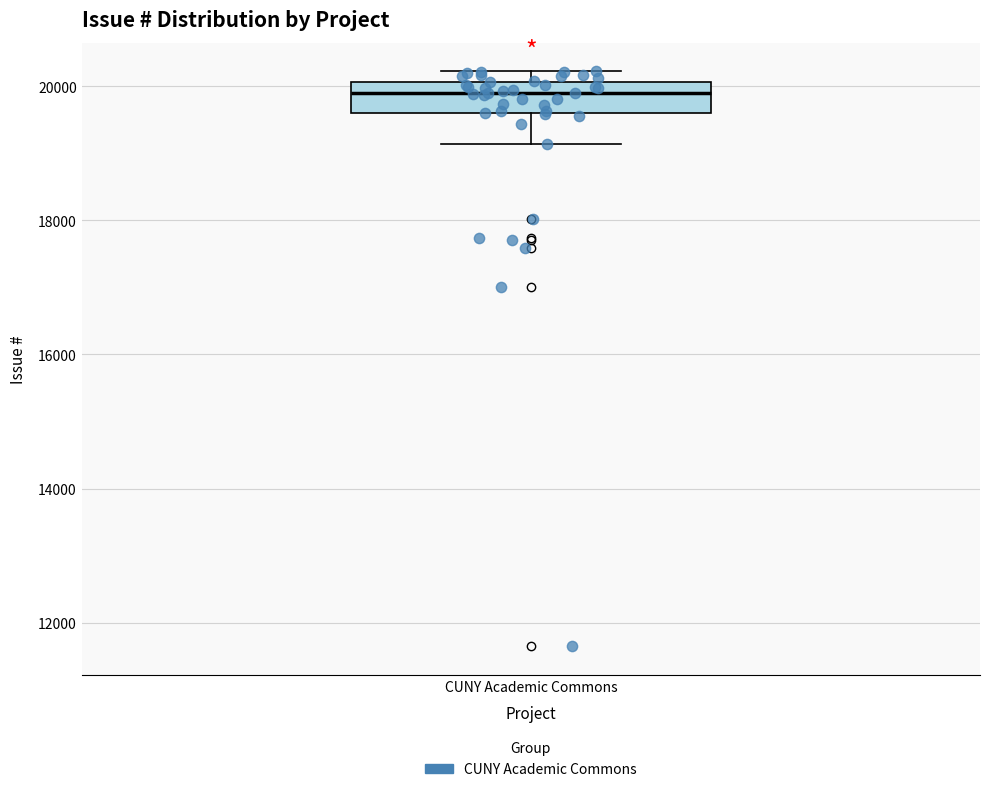

Transcribe this box plot: give where the median line is, the range the box spans, and where the two whiskers end, as read against the y-axis. The values are not printed on the chart, so give them approximately, as read against the axis.

median 20000 (inside the box), box 19600 to 20000, whiskers 19200 to 20200